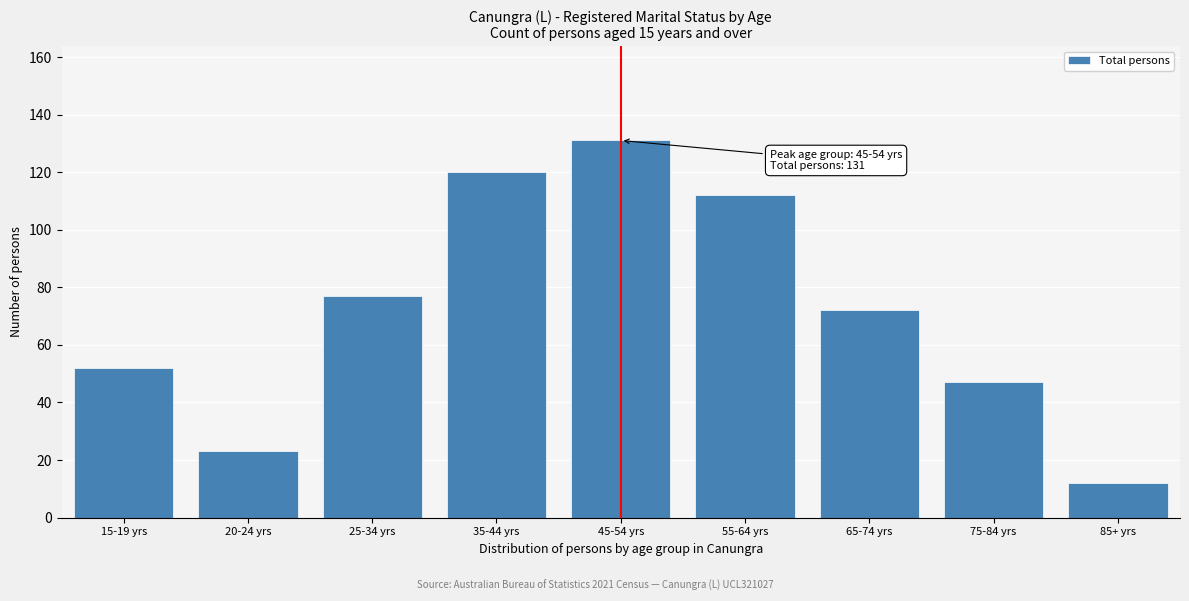

Reading right to left, what are all the values shown in this chart?

12	47	72	112	131	120	77	23	52